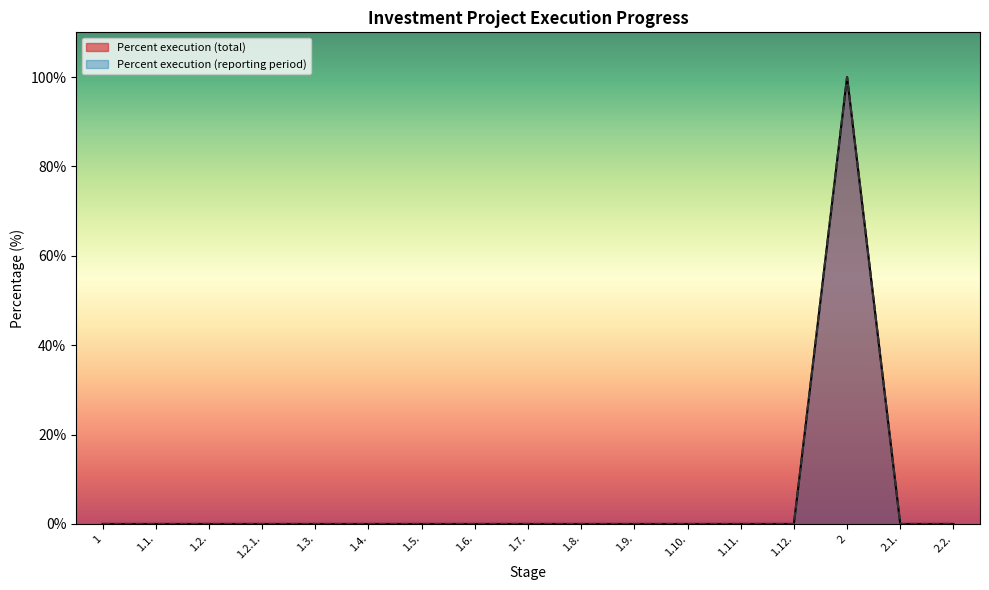

Which series has the largest total across all categories?

Percent execution (total)